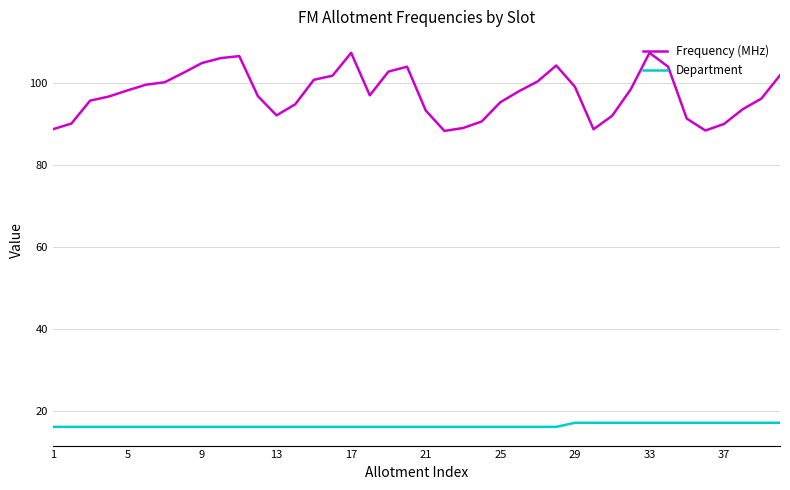

True or false: Frequency (MHz) and Department intersect in this chart.

False